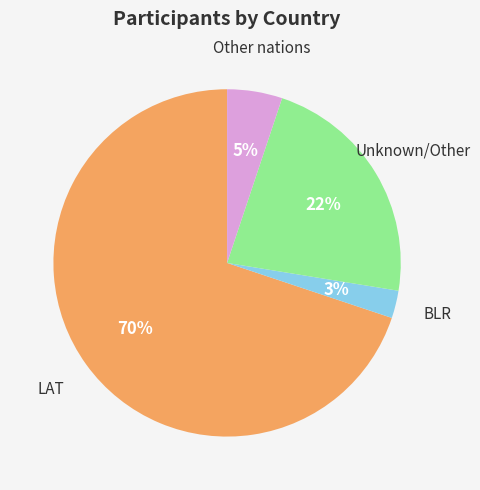

Does any single category account for the majority?

Yes